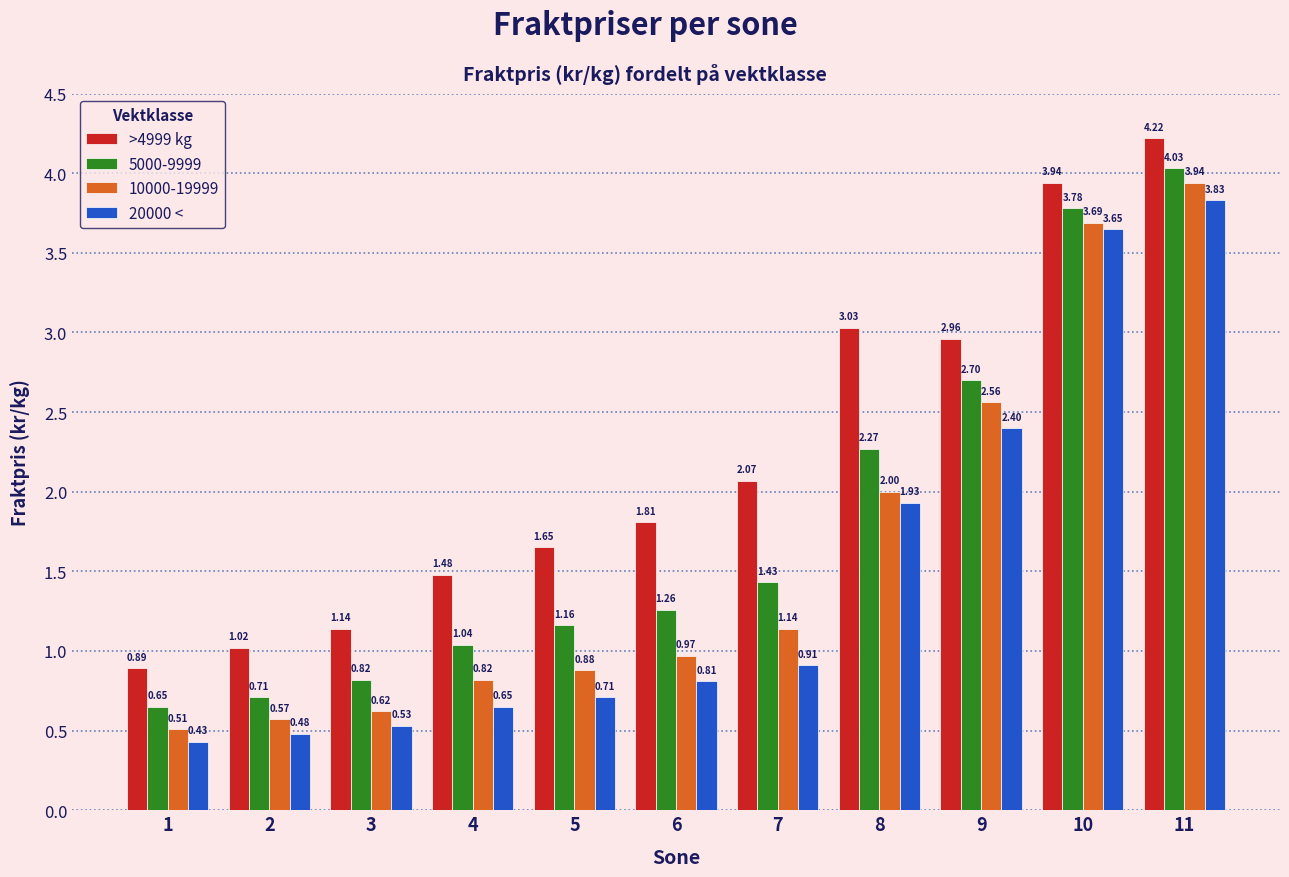

List the series in order of their peak value, highest first.

>4999 kg, 5000-9999, 10000-19999, 20000 <